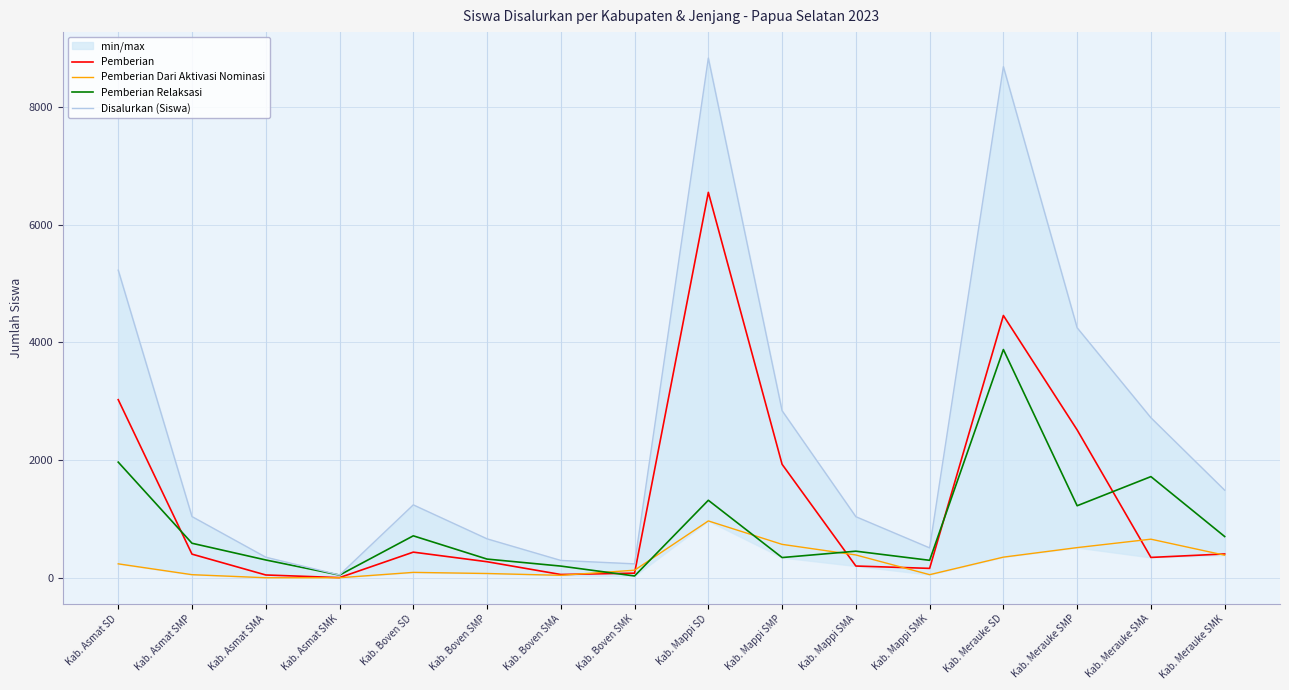

After their last crossing, which series has the higher values: Pemberian or Pemberian Relaksasi?

Pemberian Relaksasi